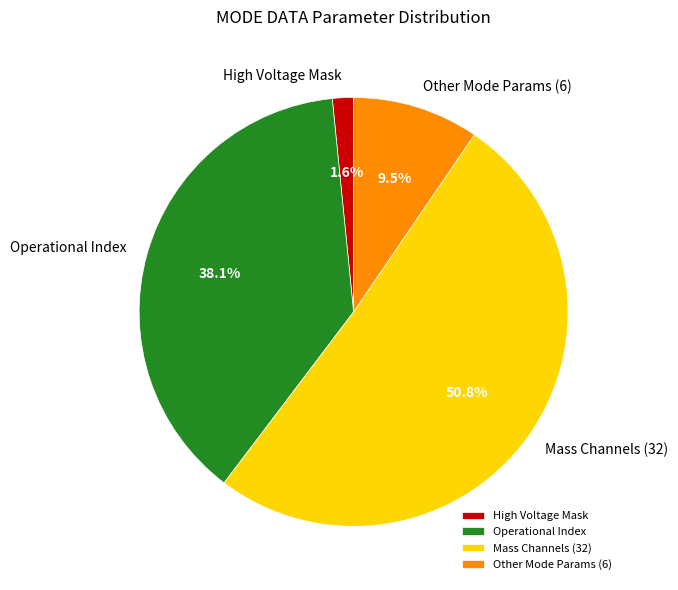

To the nearest percent, what is the difference between the largest and smallest slice percentages?

49%